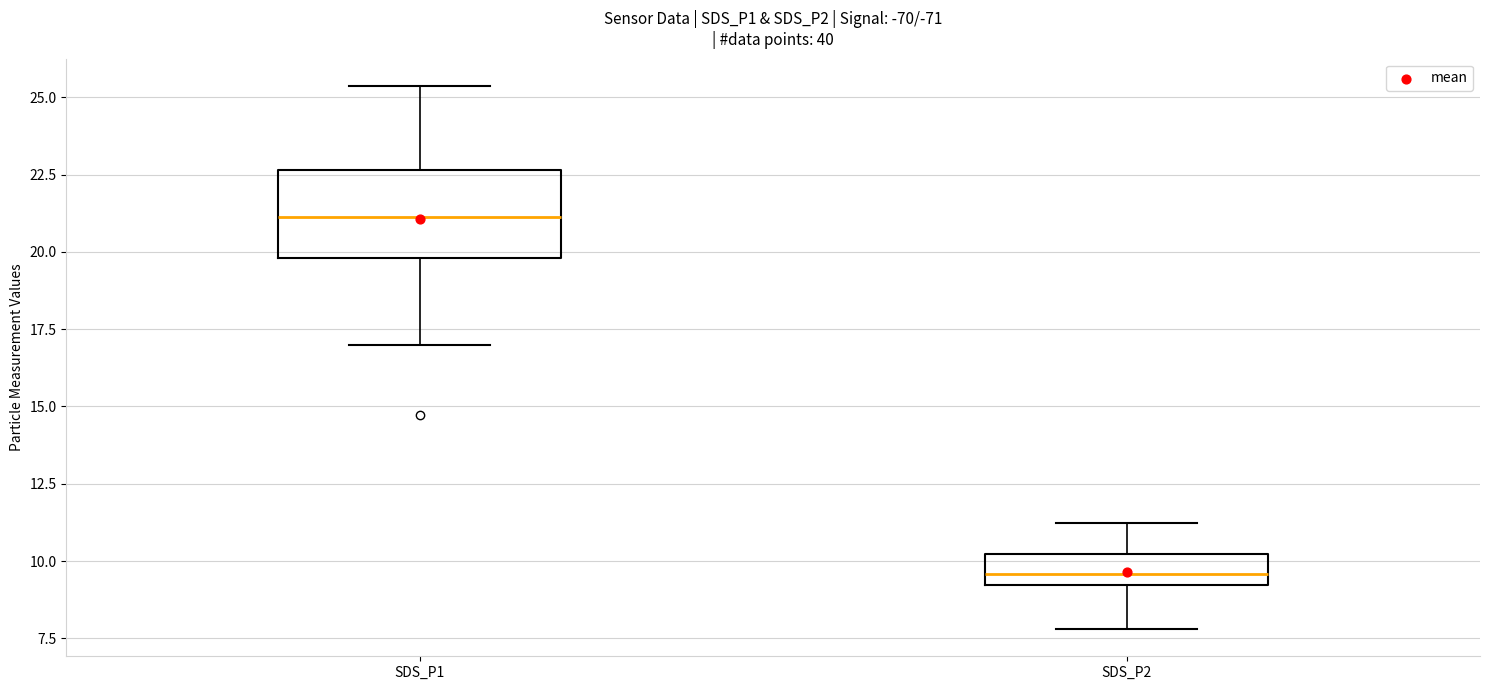

Reading left to right, transcribe this box plot: for each box, give where its median line is, the range the box spans, and where its two whiskers end, as read against the y-axis. The values are not printed on the chart, so give them approximately, as read against the axis.

SDS_P1: median 21.0, box 20.0 to 22.5, whiskers 17.0 to 25.5
SDS_P2: median 9.5, box 9.0 to 10.0, whiskers 8.0 to 11.0